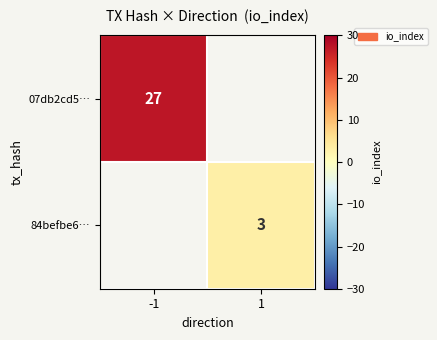

Is it true that 07db2cd5… equals 13 at -1?

False